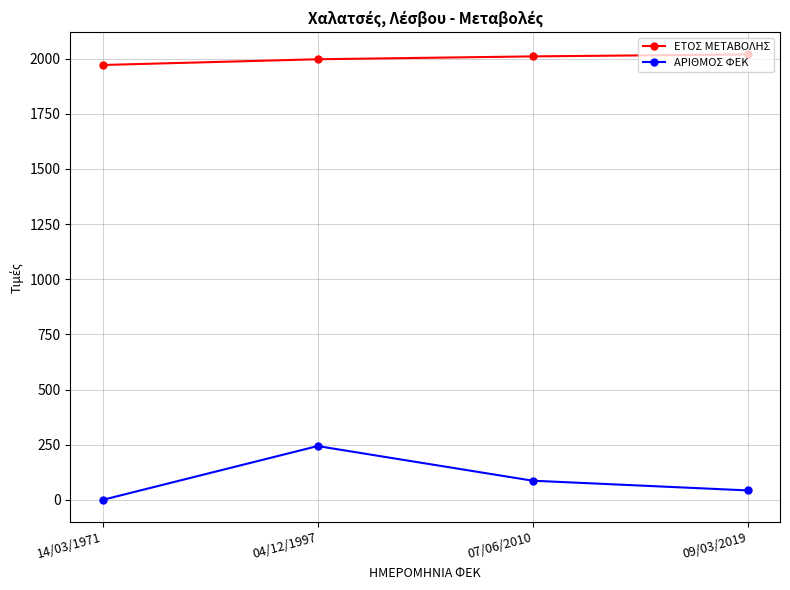

Does the chart have visible grid lines?

Yes